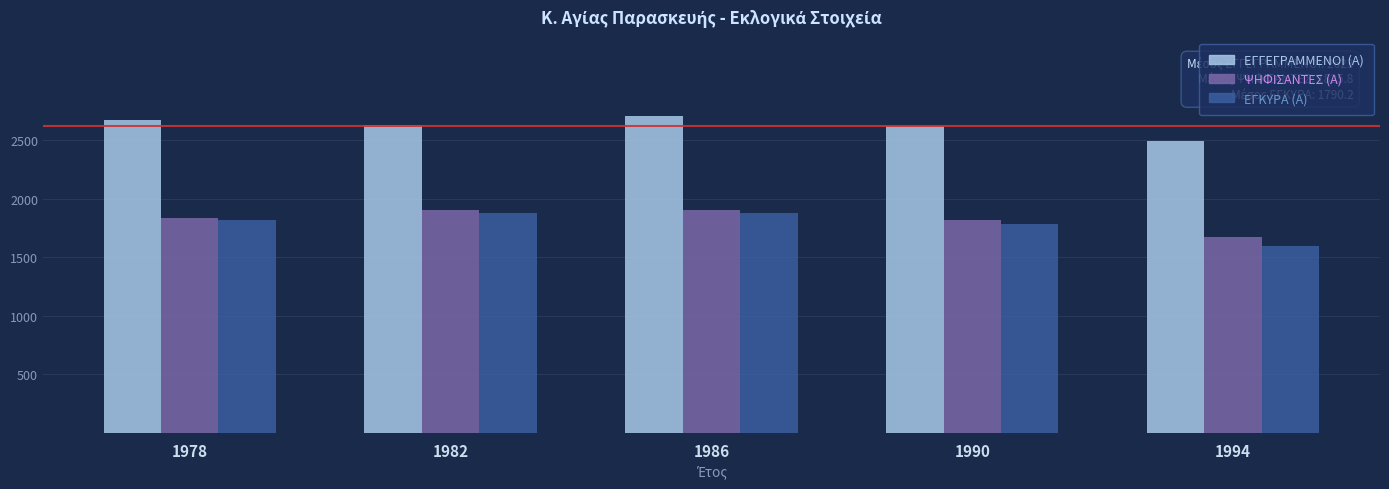

Count the number of data series in this chart.

3